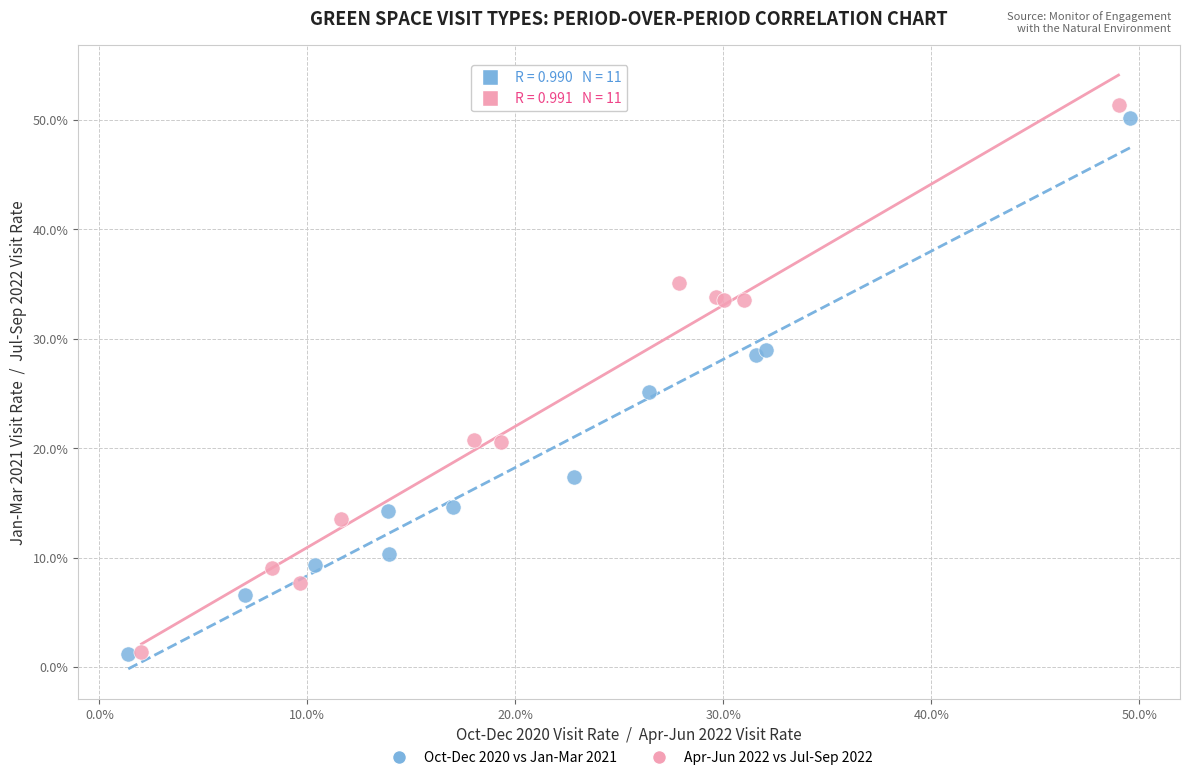

What are all the series names shown in the legend?

Oct-Dec 2020 vs Jan-Mar 2021, Apr-Jun 2022 vs Jul-Sep 2022